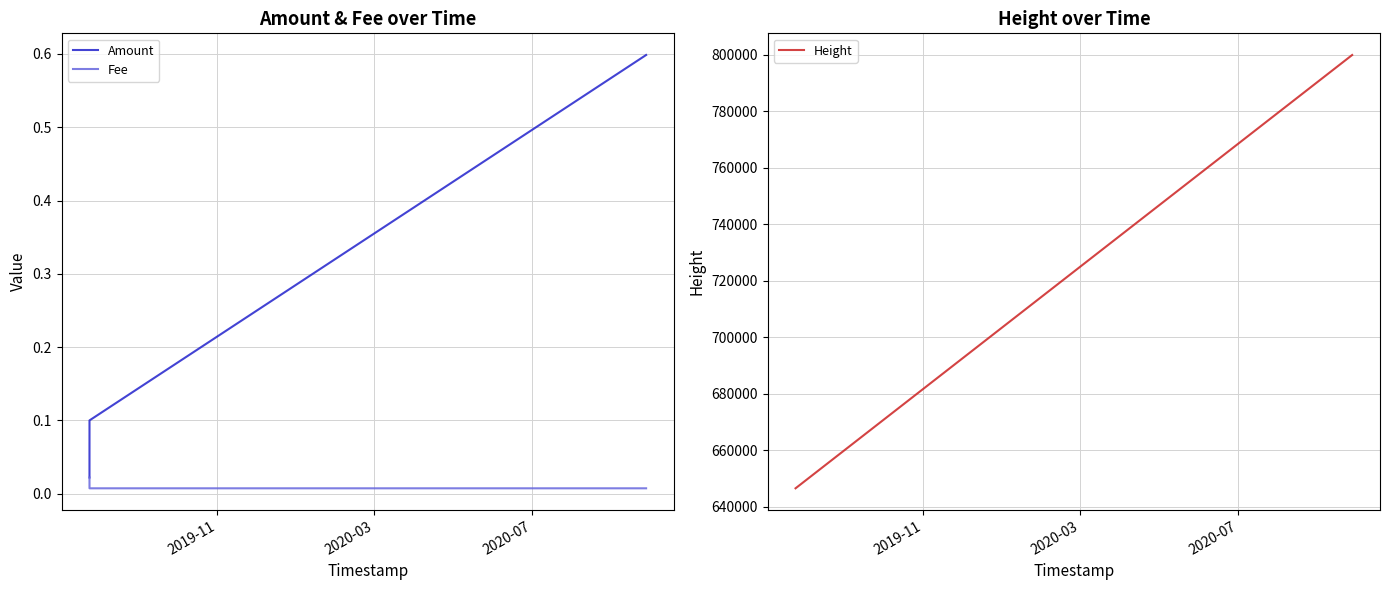

Count the number of categories in the chart.

4